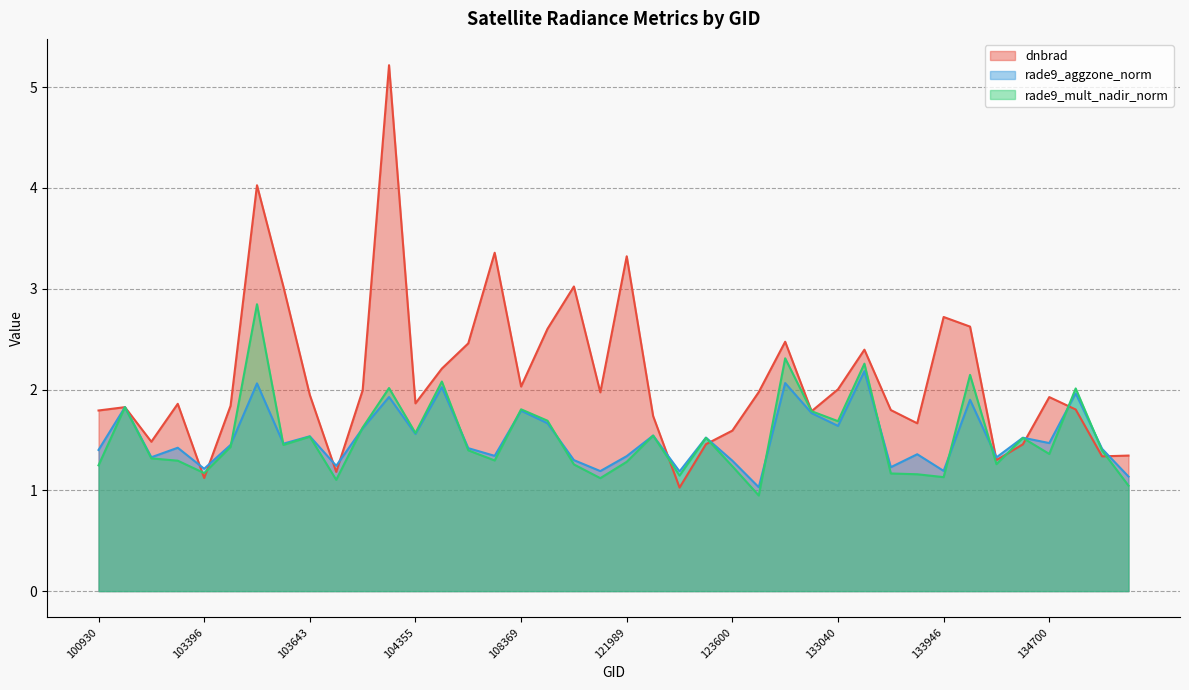

The rade9_aggzone_norm series shows 1.4 at 102919. True or false?

True